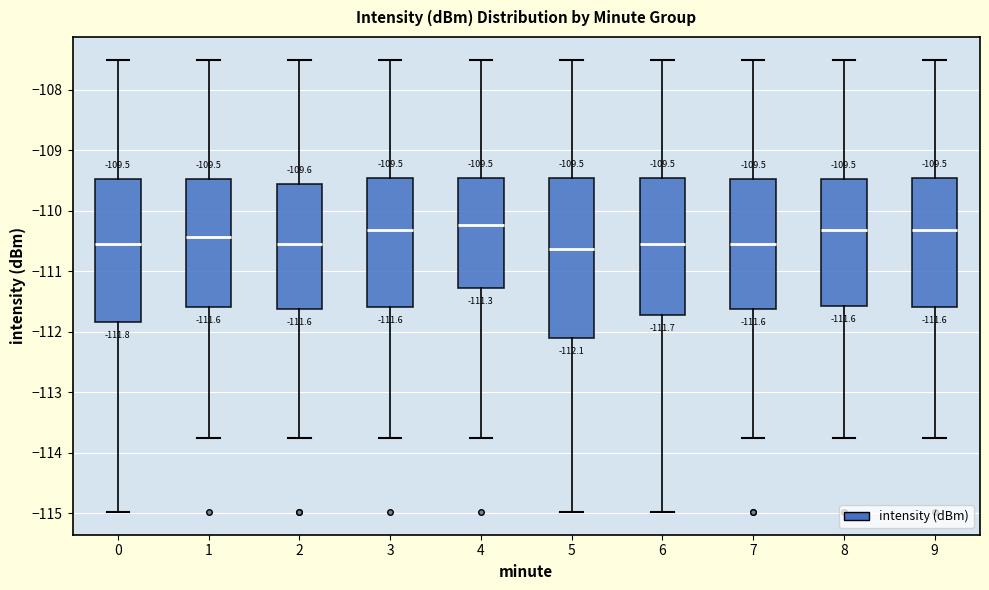

Comparing the boxes themselves (not the whiskers), which one is the tallest?

5